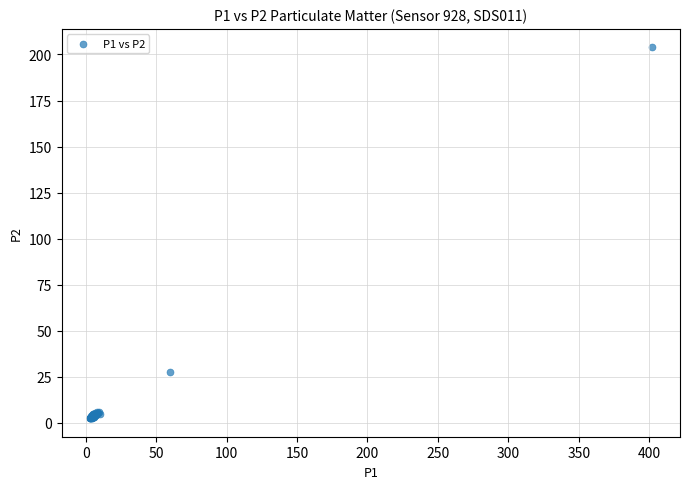

What Y value in the scatter plot is closest to 103?

27.7